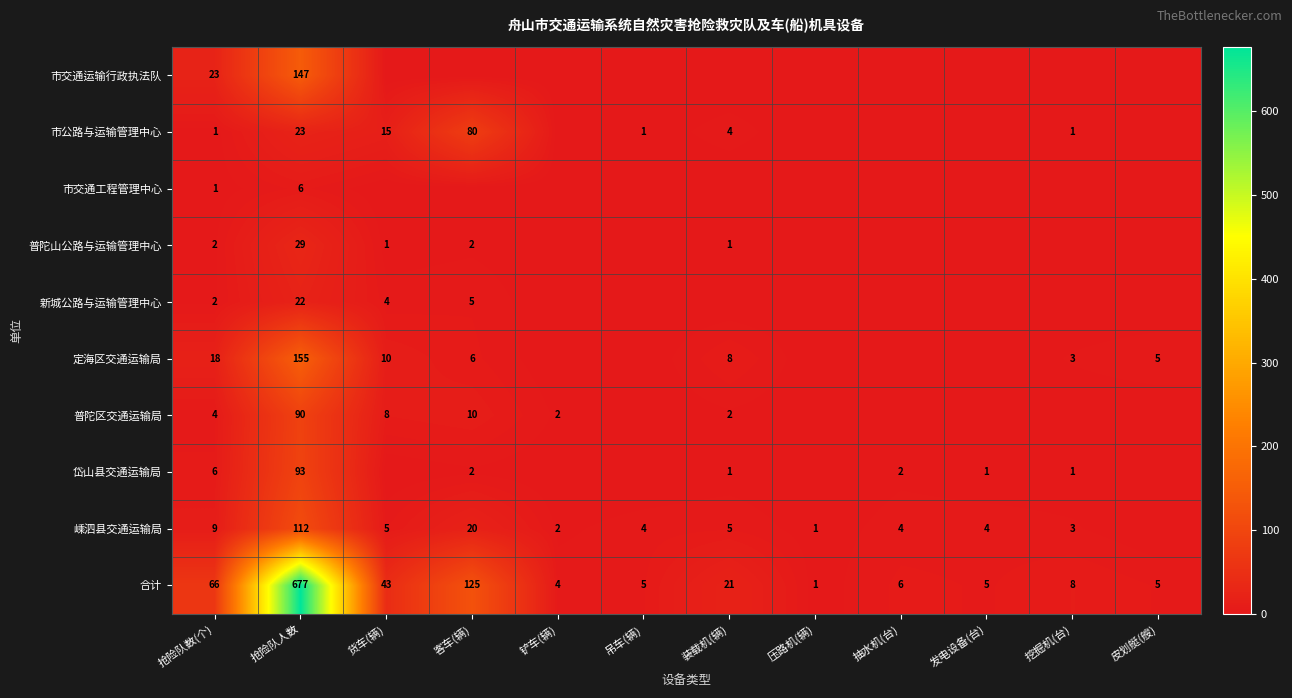

The 嵊泗县交通运输局 series shows 7 at 抽水机(台). True or false?

False